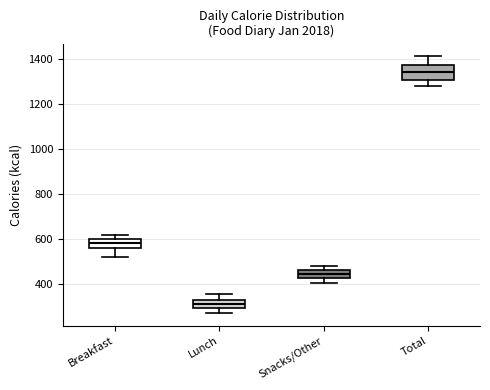

Which box's median line is the lowest?

Lunch